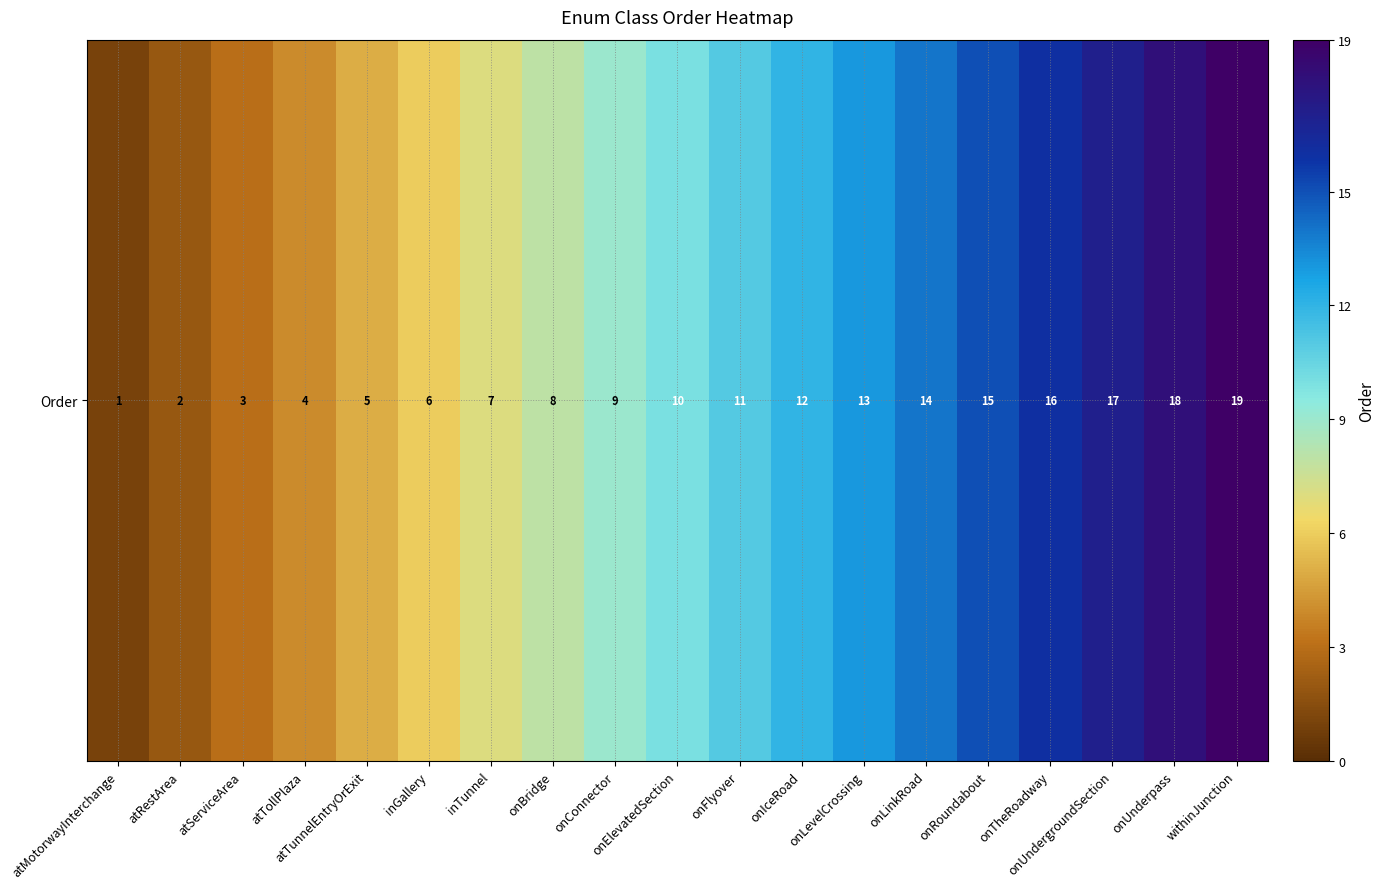

Reading left to right, what are all the values shown in this chart?

1	2	3	4	5	6	7	8	9	10	11	12	13	14	15	16	17	18	19